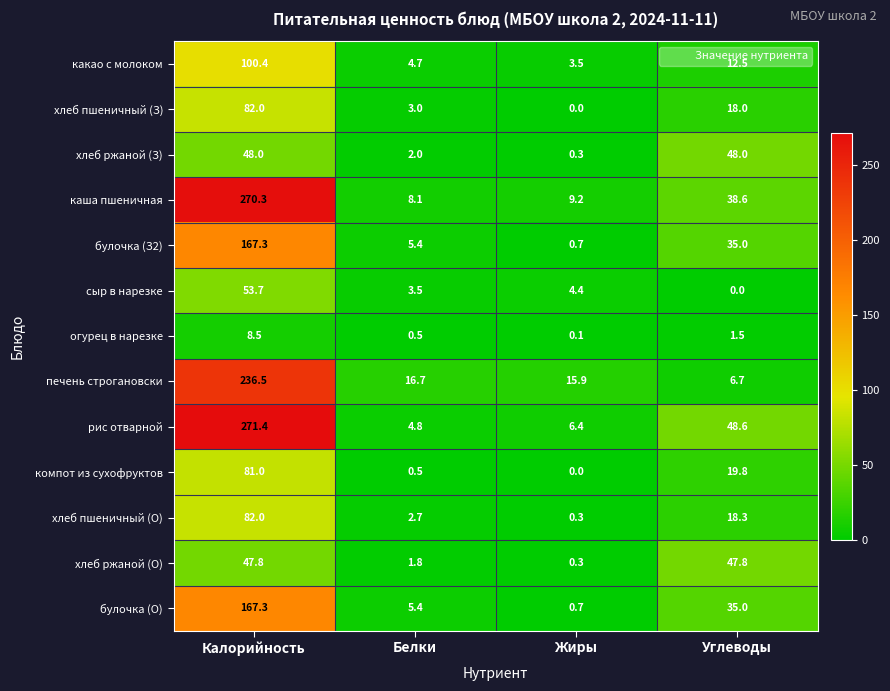

List the labels in order of хлеб пшеничный (О) value, largest first.

Калорийность, Углеводы, Белки, Жиры